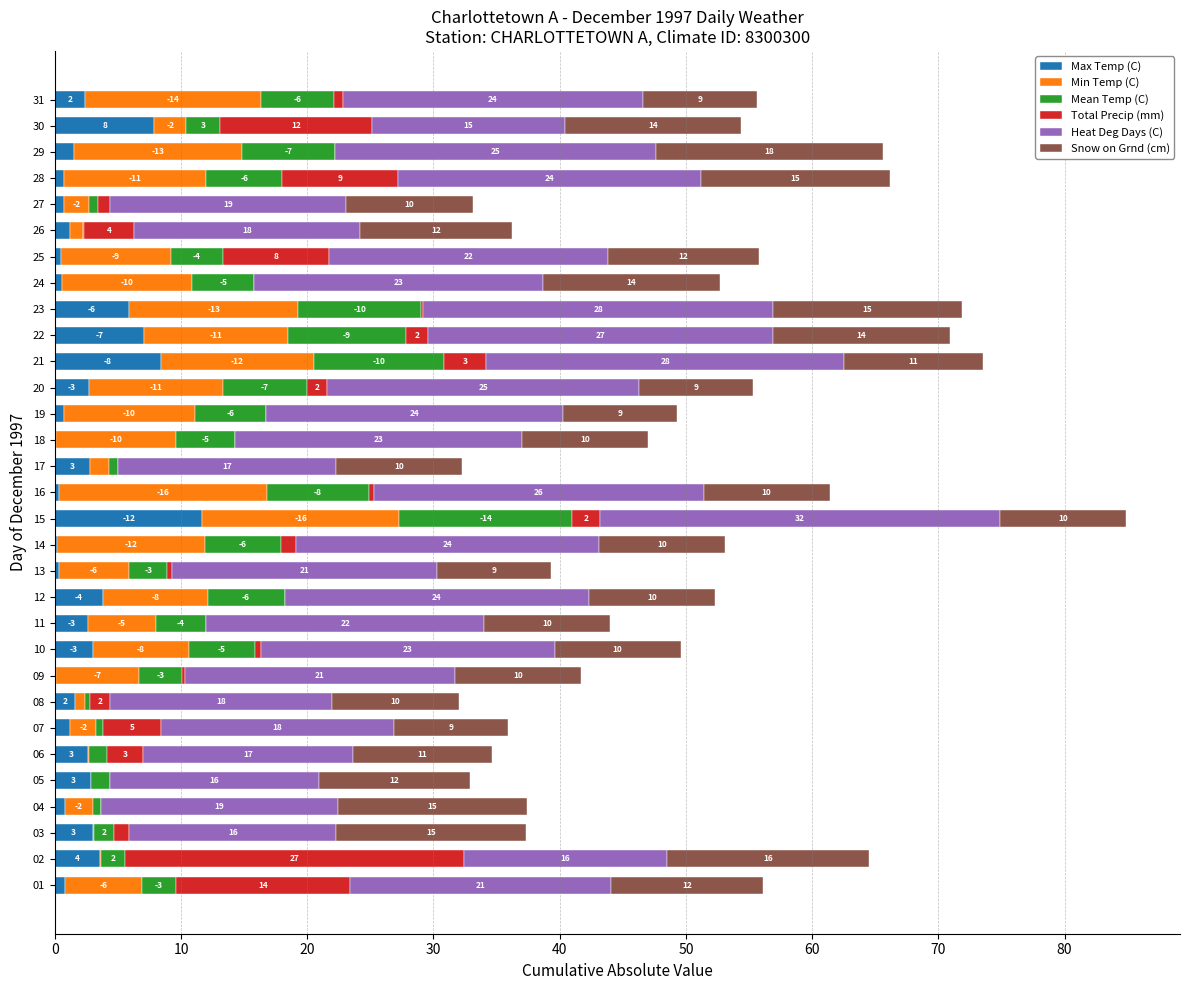

The Max Temp (C) series shows 0.7 at 27. True or false?

True